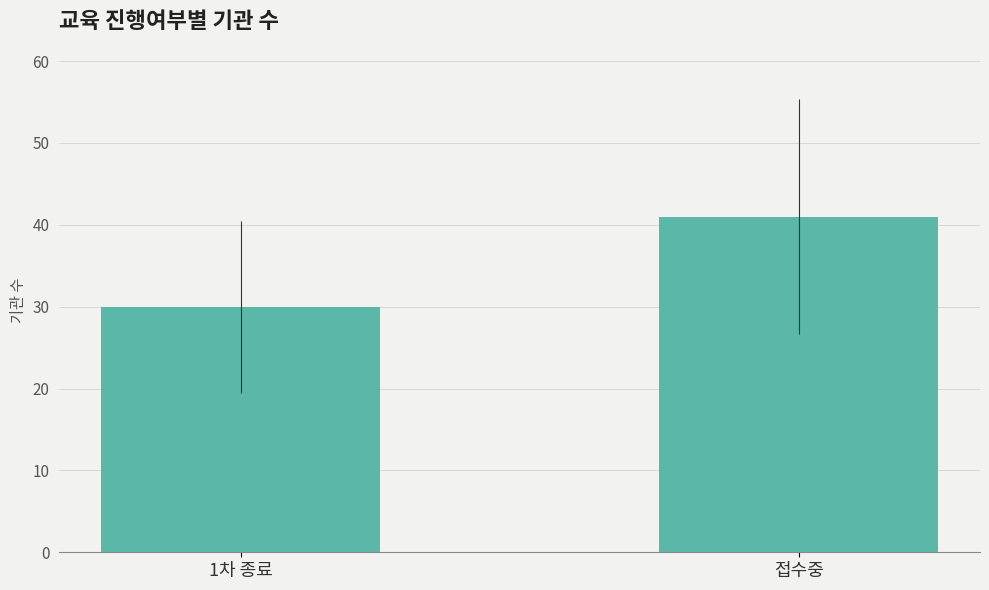

Reading left to right, what are all the values shown in this chart?

1차 종료=30	접수중=41